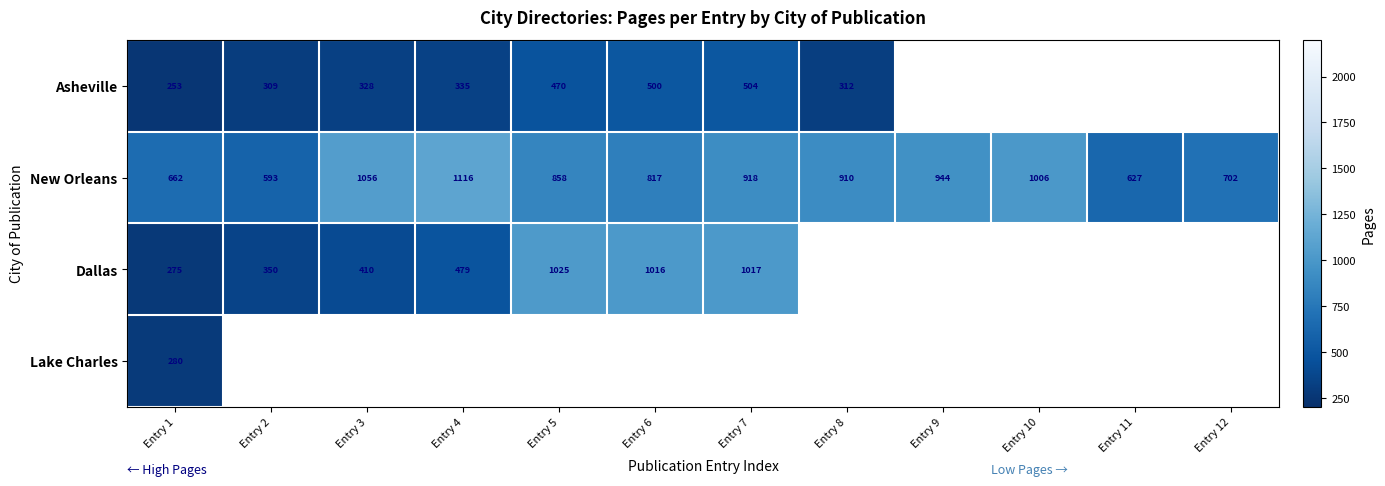

The value of Dallas at Entry 6 is 627.2. True or false?

False